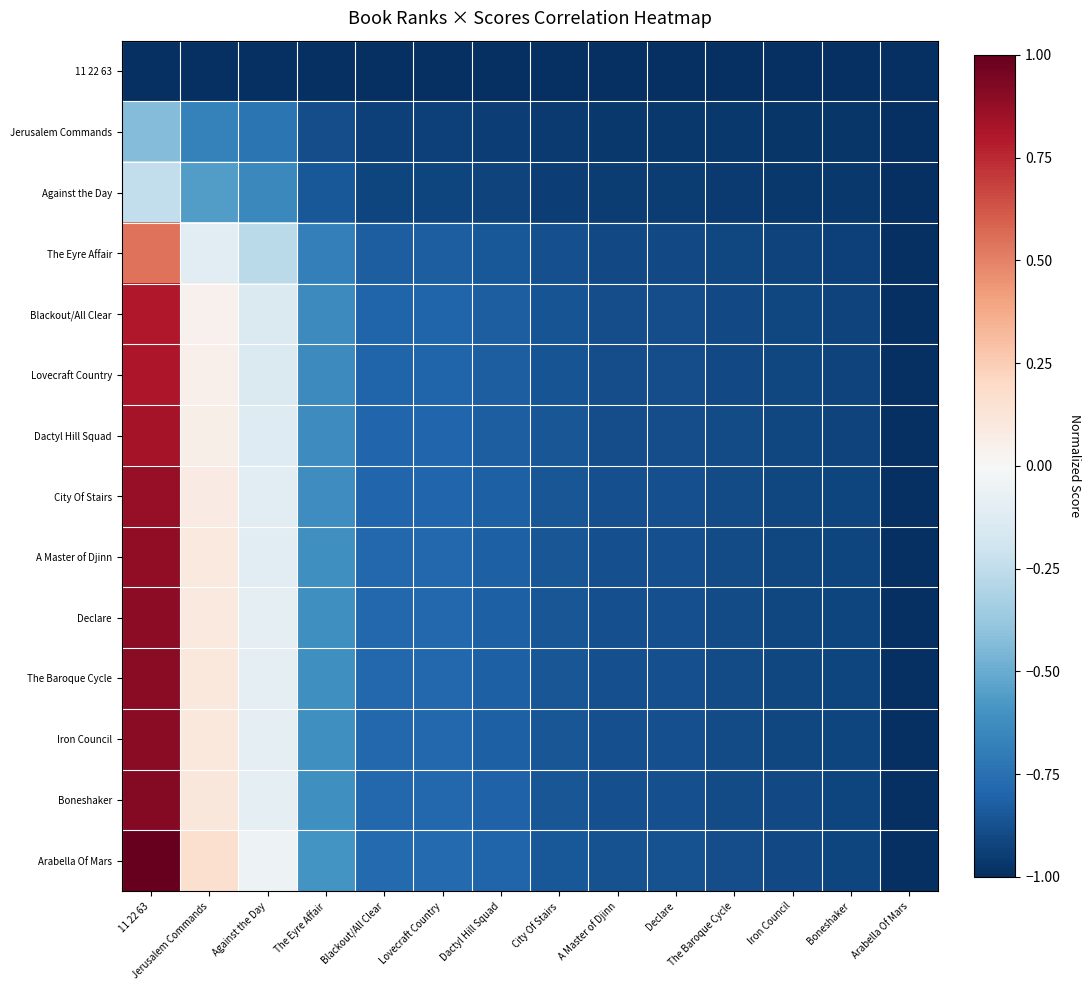

How many series are shown in this chart?

14